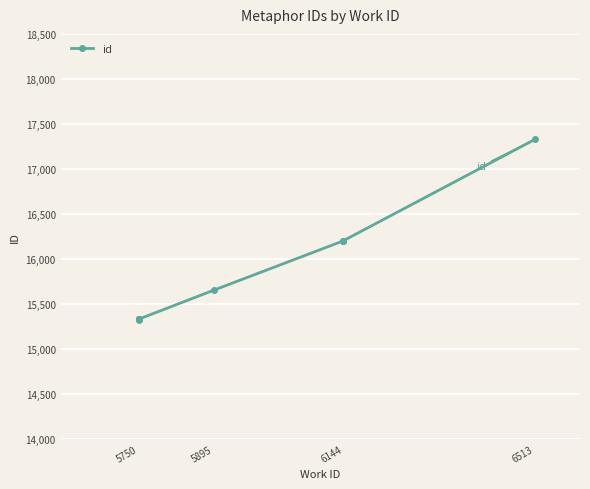

How many lines are shown in the chart?

1